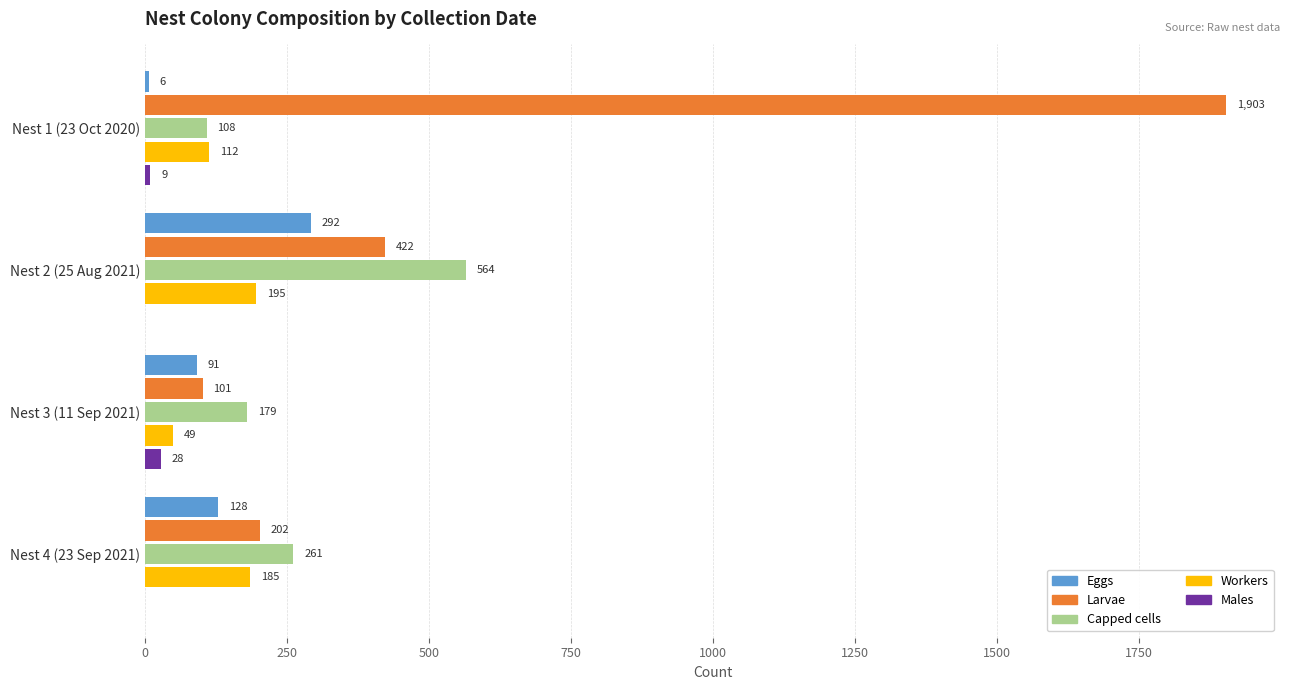

How many Eggs values are between 91 and 292?

3